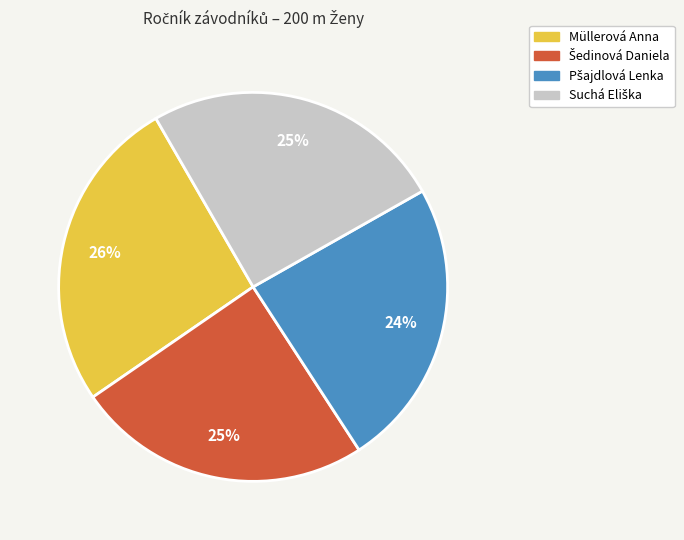

Is there any slice that represents more than half of the pie?

No